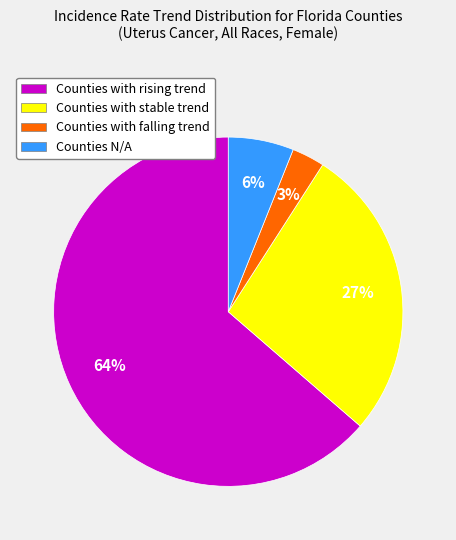

Rank the categories by value from lowest to highest.

Counties with falling trend, Counties N/A, Counties with stable trend, Counties with rising trend